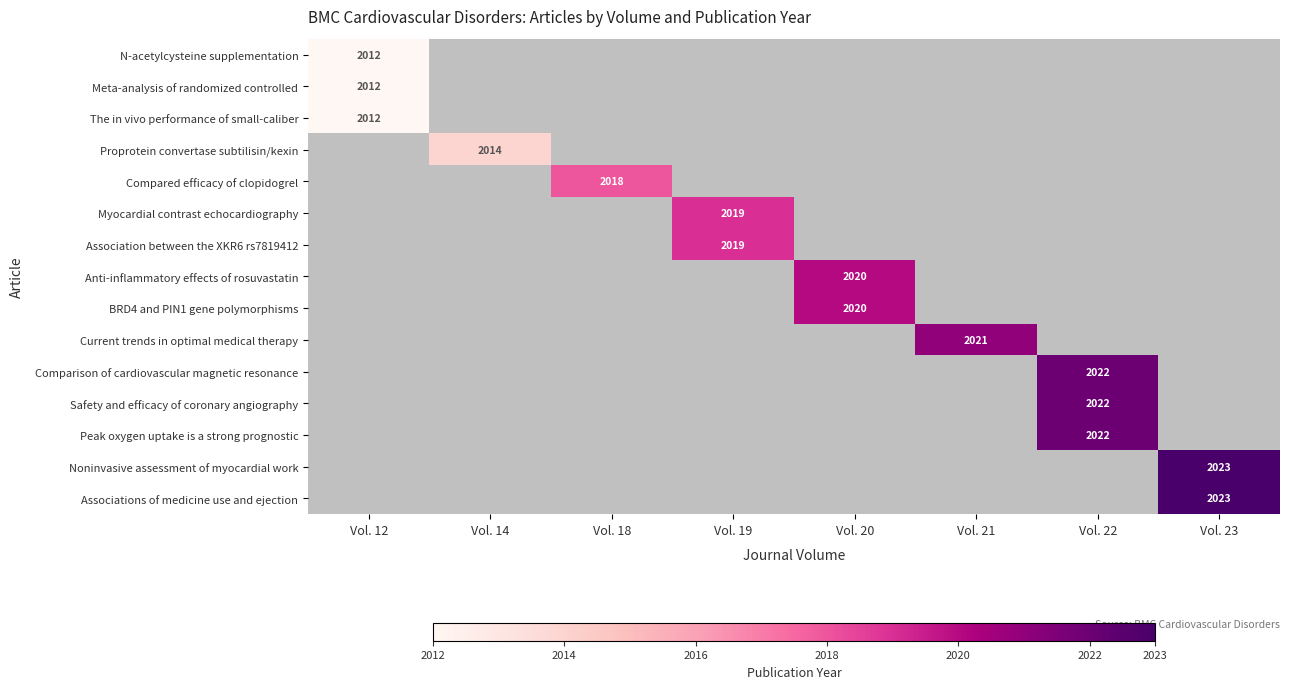

The value of Safety and efficacy of coronary angiography at Vol. 22 is 1081. True or false?

False